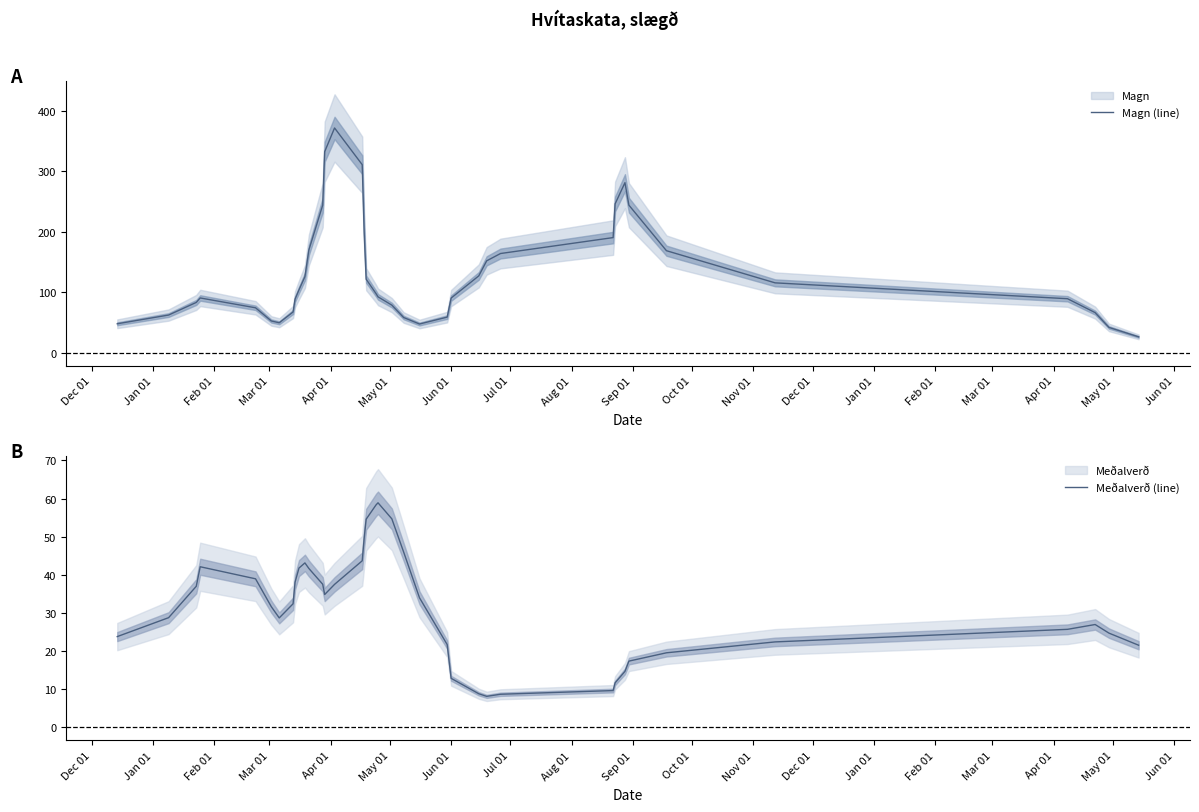

How many distinct data groups are displayed?

2